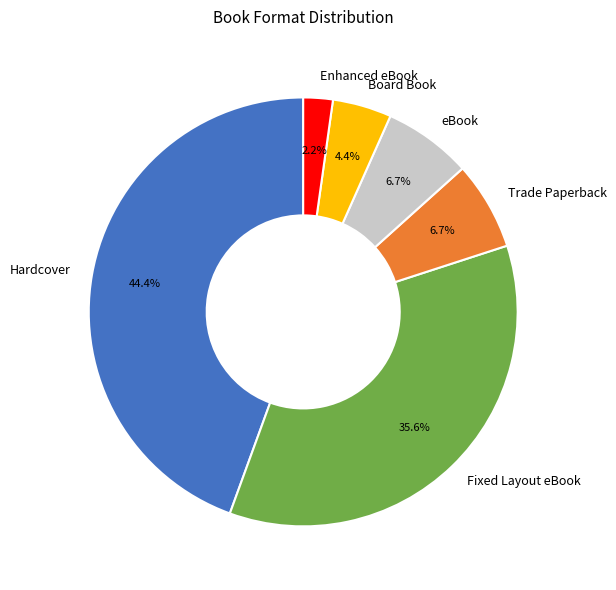

Does Board Book represent more than half of the total?

No